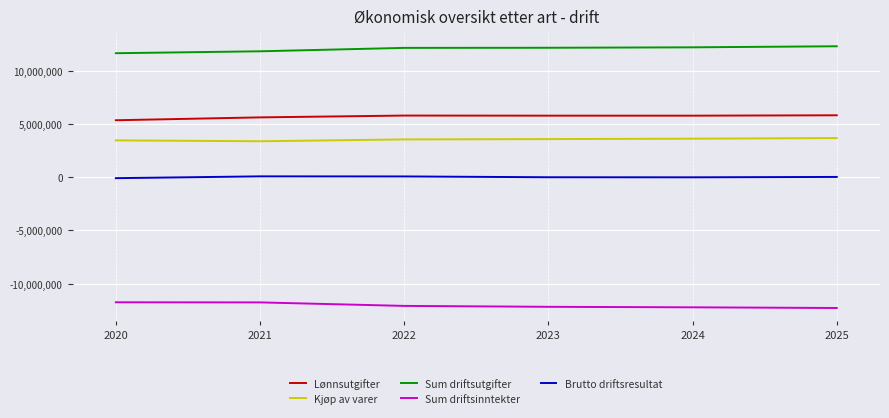

True or false: Sum driftsinntekter and Lønnsutgifter intersect in this chart.

False